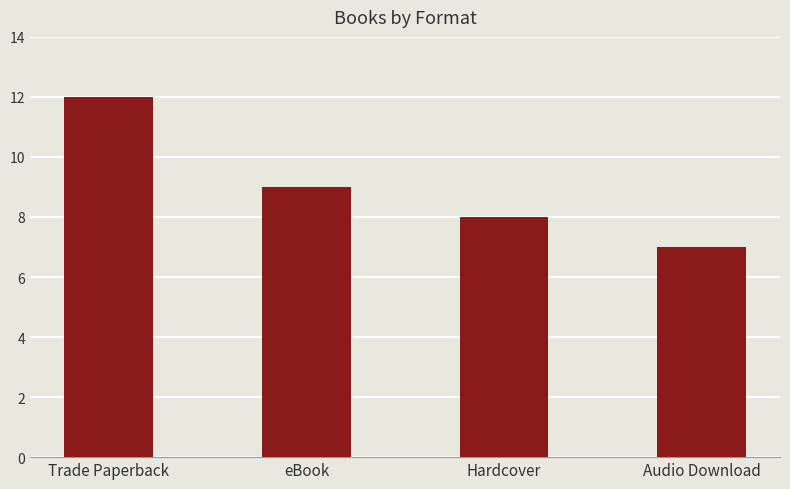

Does the chart contain stacked bars?

No